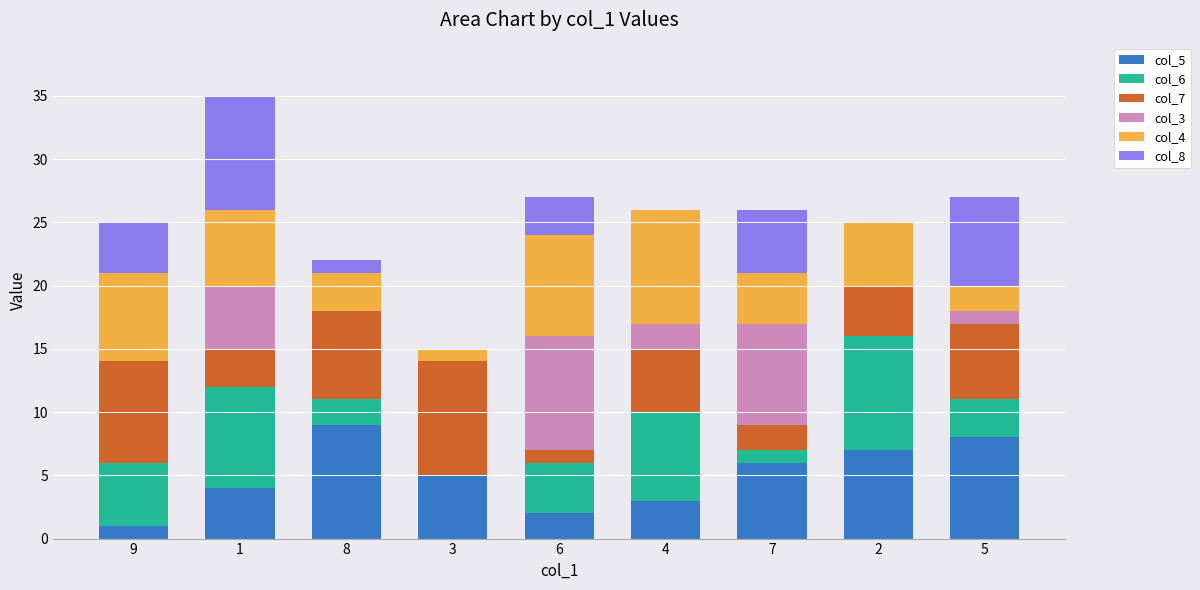

Where is col_5 nearest to the value 5?

3